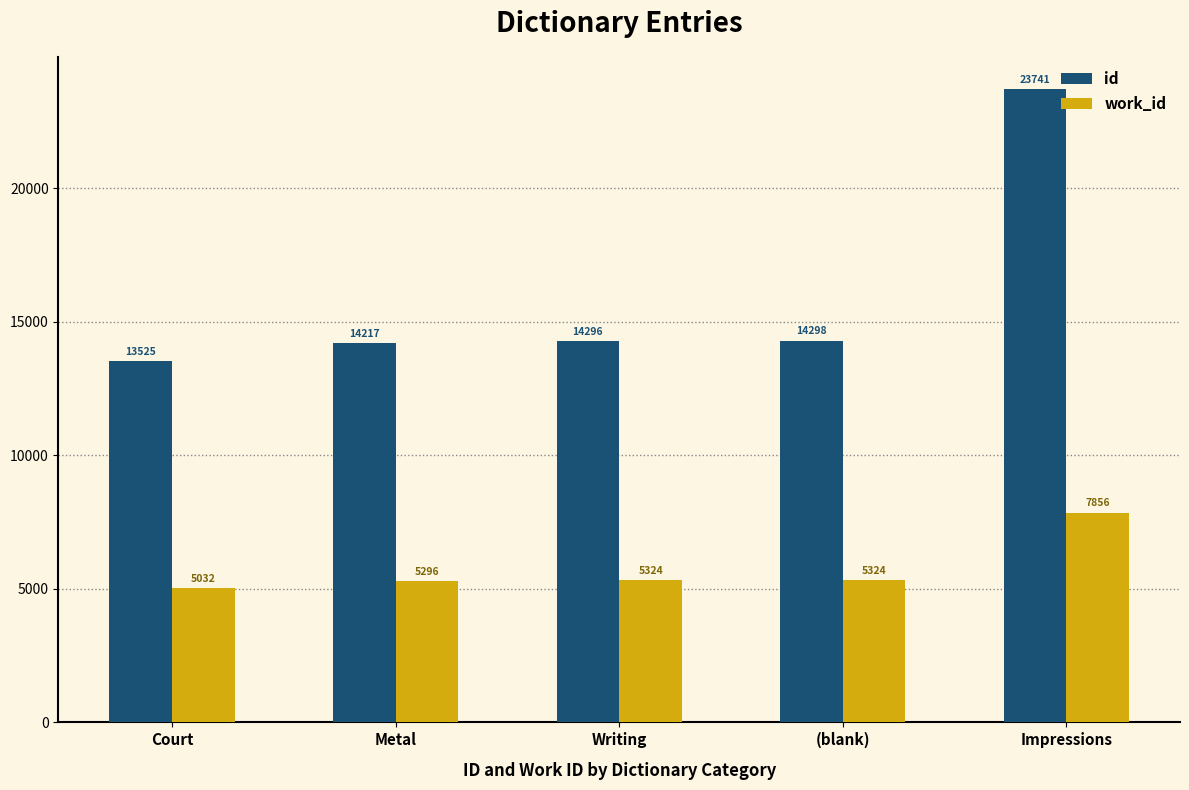

What are all the series names shown in the legend?

id, work_id